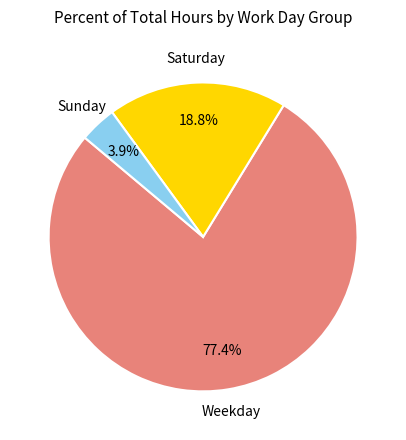

Is there any slice that represents more than half of the pie?

Yes